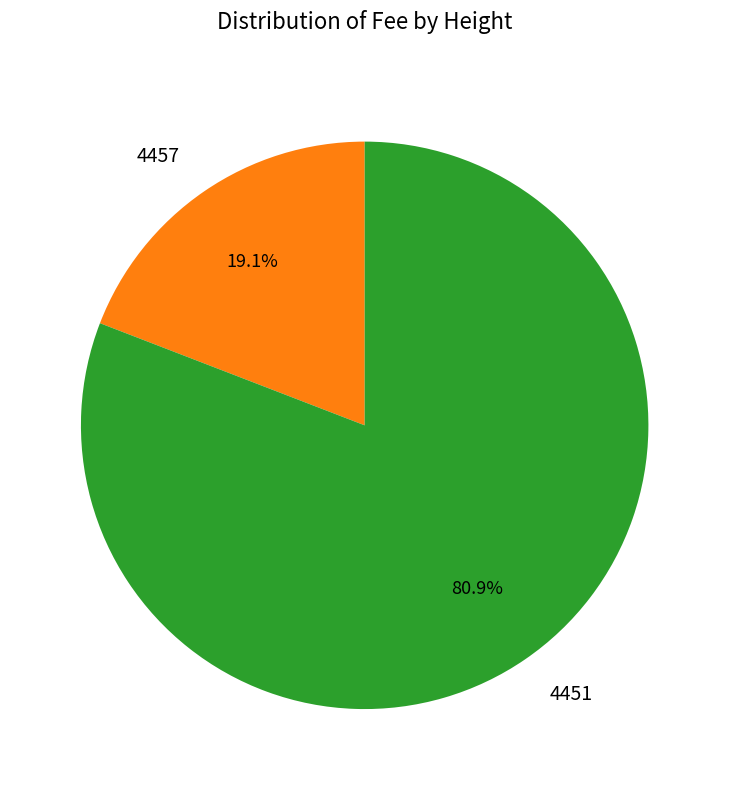

Which category accounts for the majority?

4451